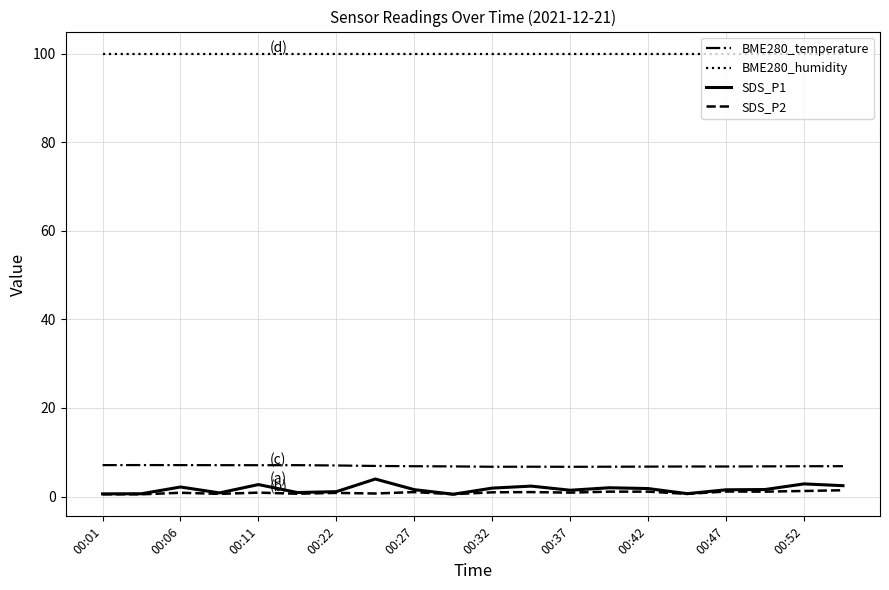

True or false: BME280_temperature and SDS_P2 cross at least once.

False